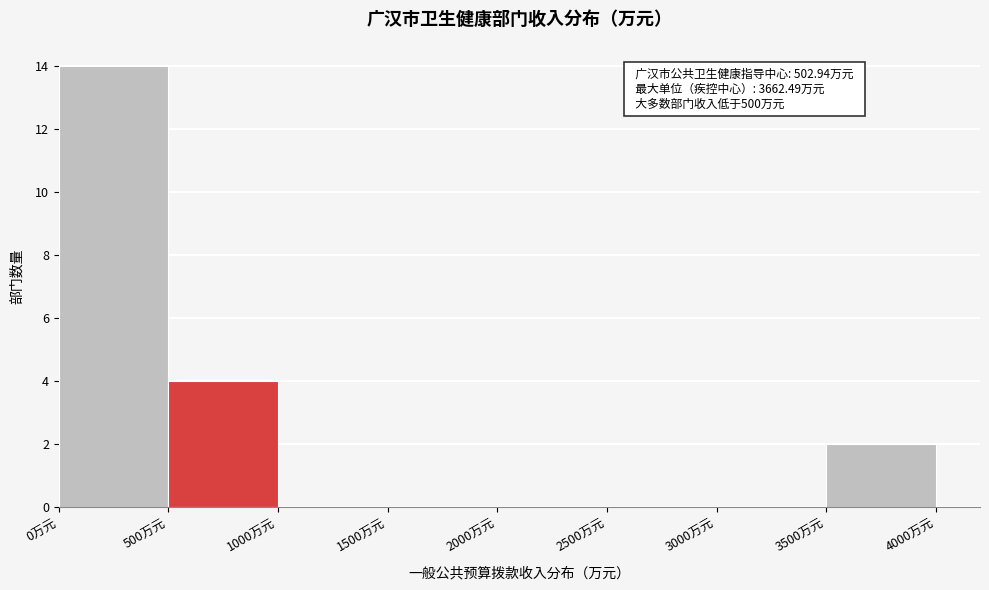

Over which range of the x-axis is the bar tallest?

0 to 500